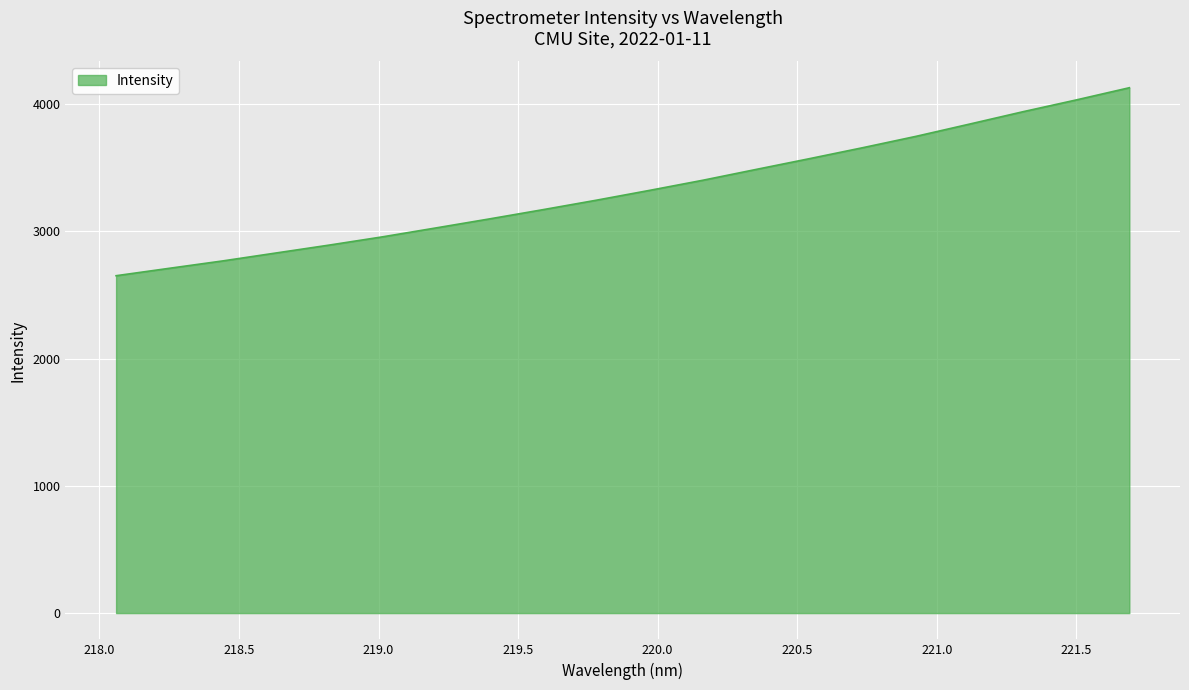

What is the maximum value shown in the chart?

4127.5